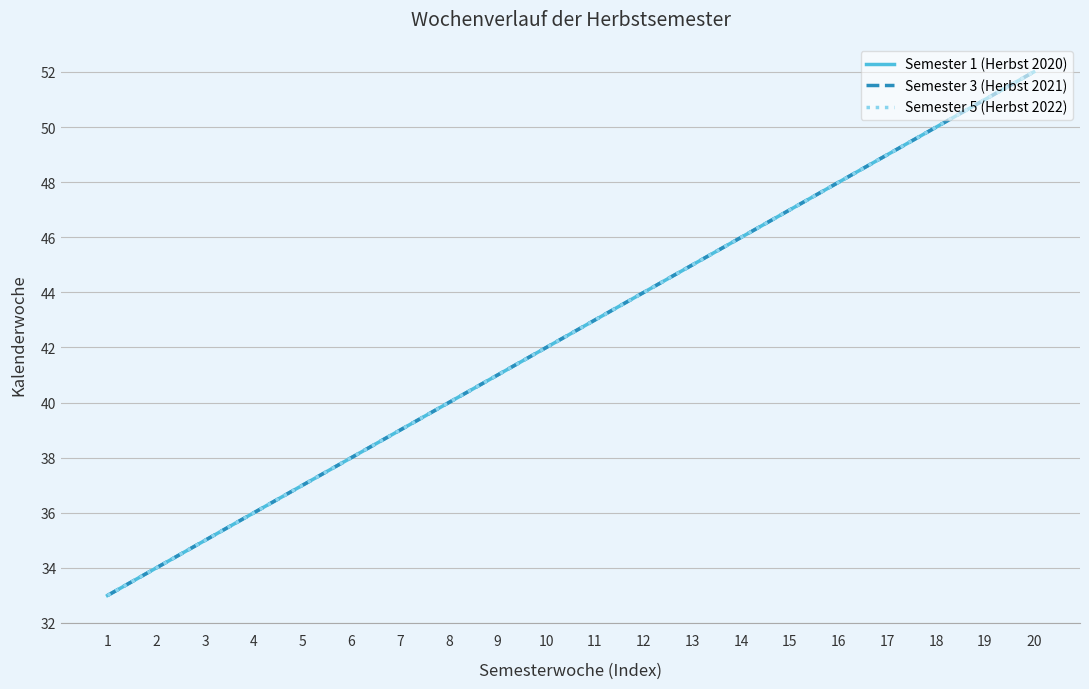

Does the chart display data point markers on the line(s)?

No